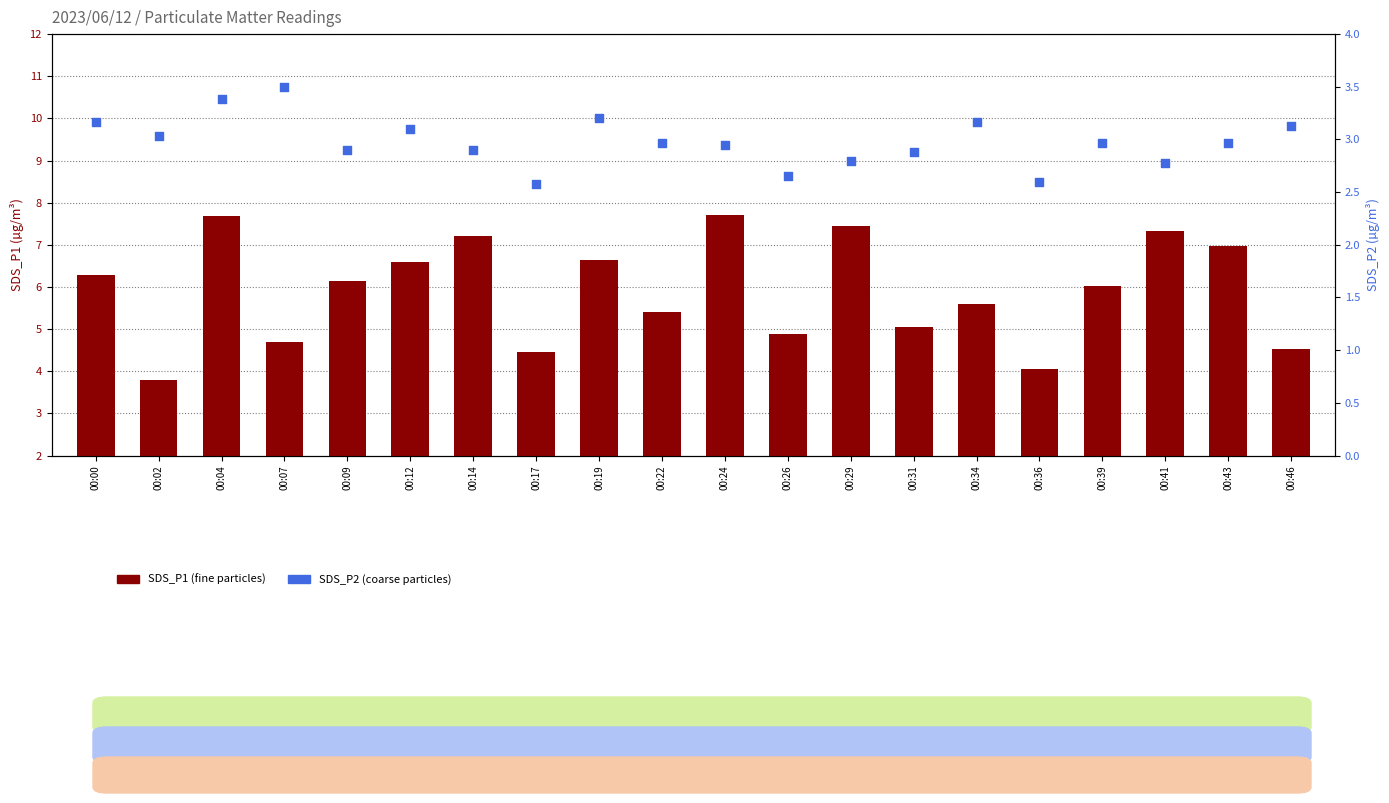

What are all the series names shown in the legend?

SDS_P1, SDS_P2